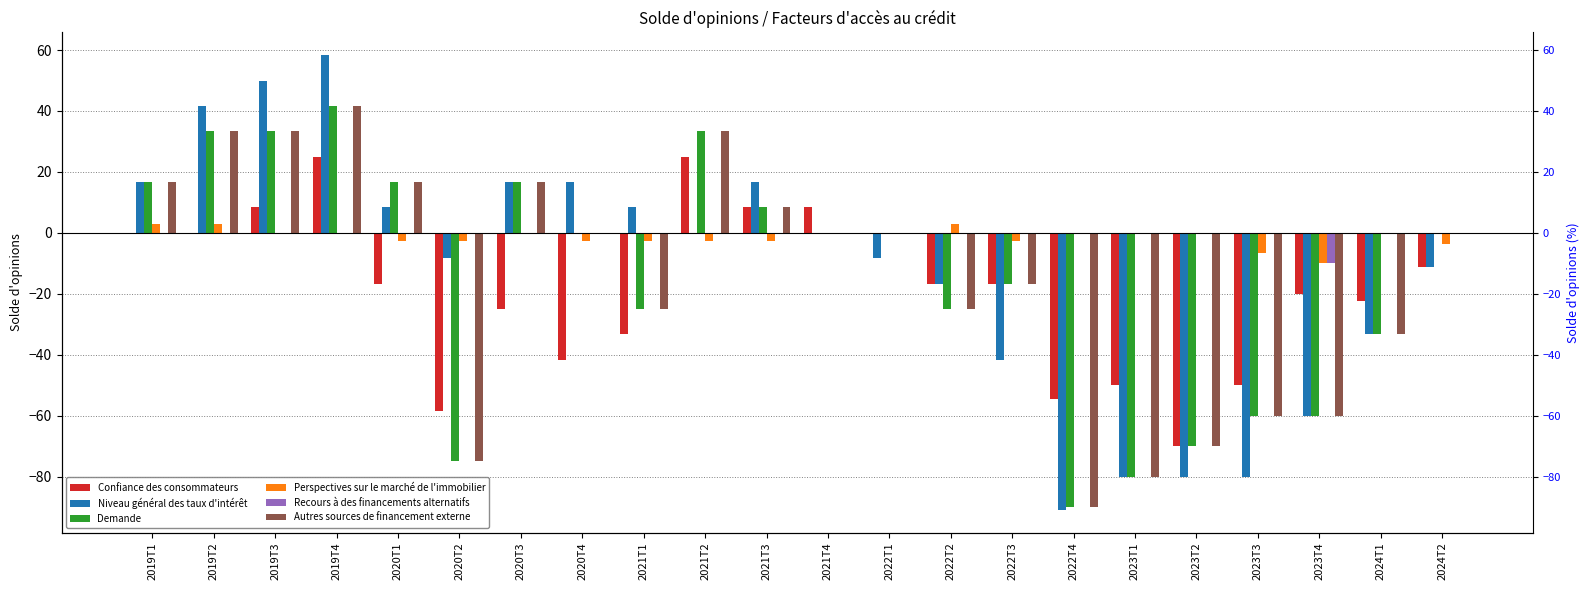

What position from the left is 2019T3?

3